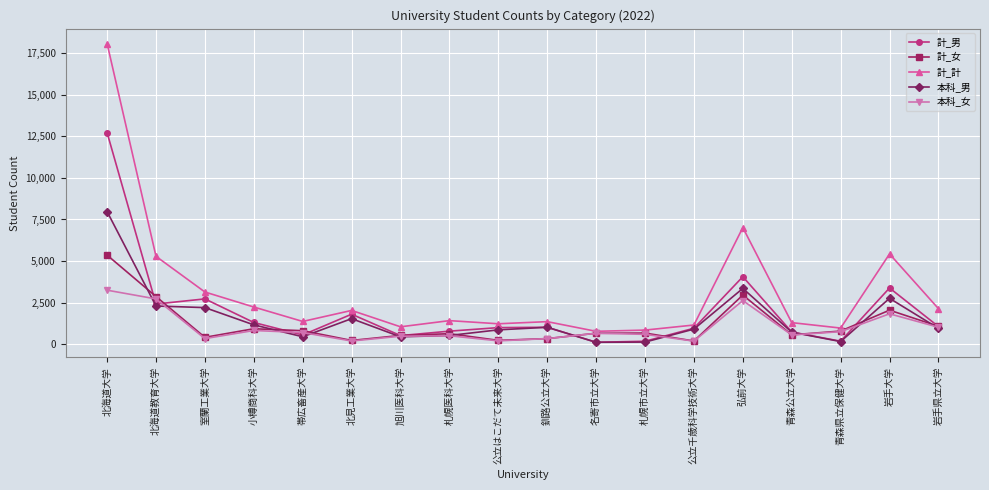

Is it true that 計_男 equals 519 at 旭川医科大学?

True